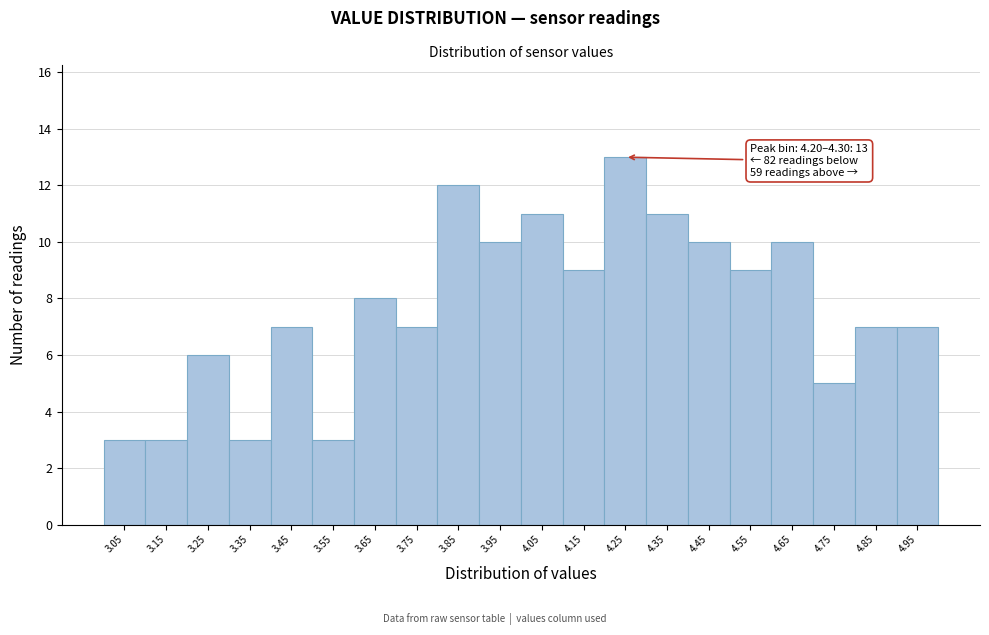

Which range on the x-axis has the tallest bar?

4.2 to 4.3